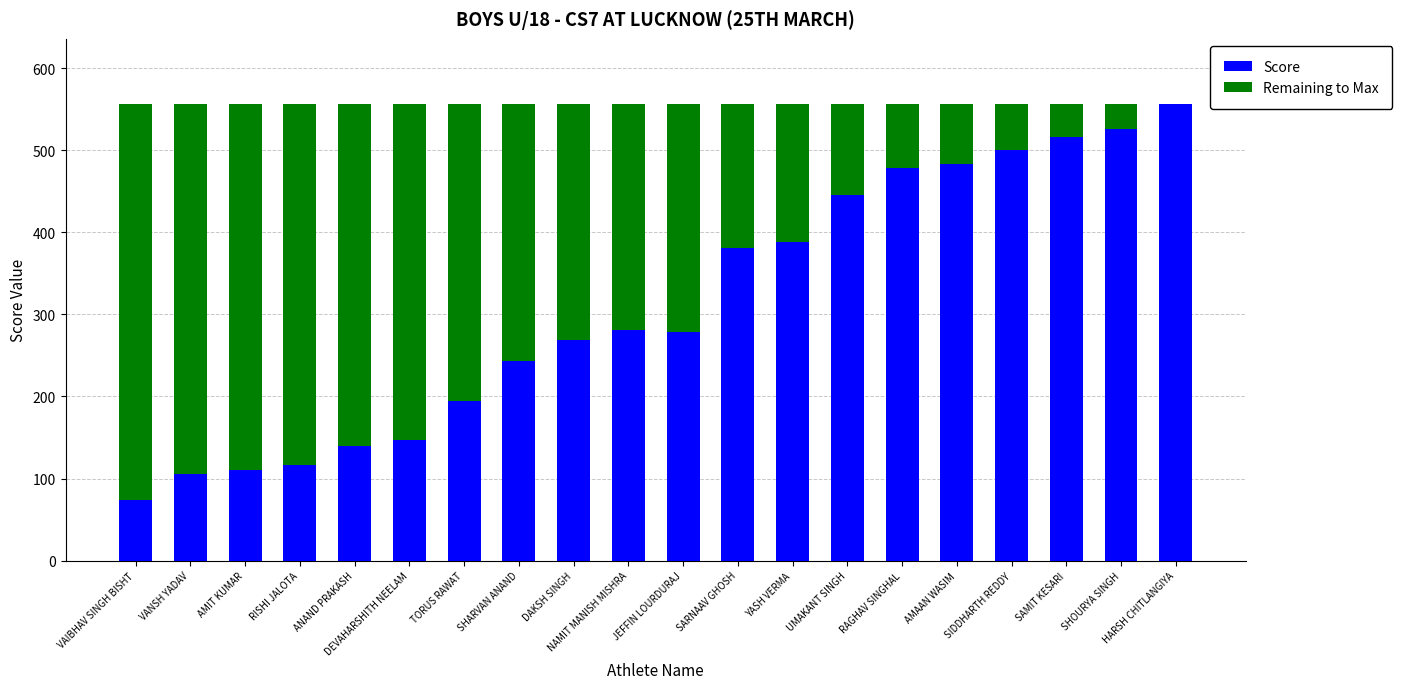

What is the sum of the Score values at SARNAAV GHOSH and SAMIT KESARI?

897